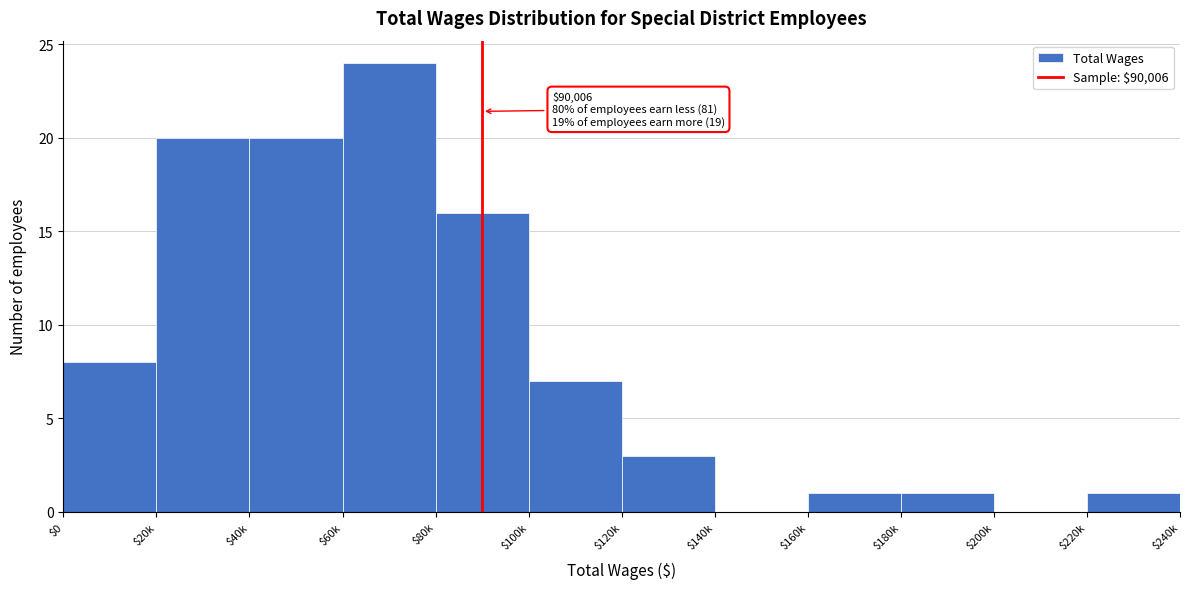

Which category has the highest value across all series?

$60k